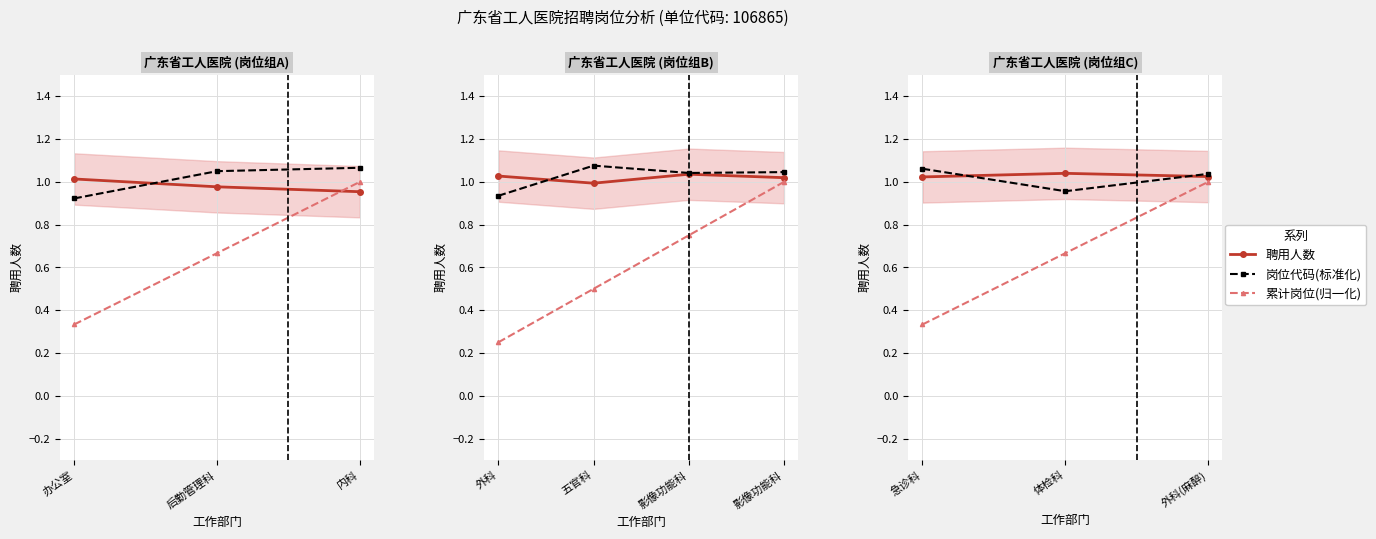

The value of 岗位代码(标准化) at 后勤管理科 is 1.5. True or false?

False